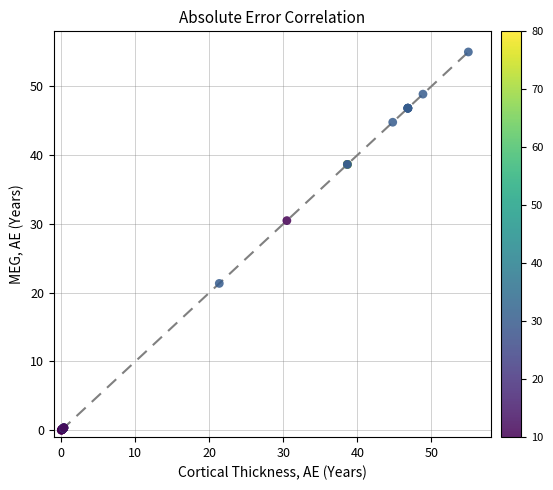

What Y value in the scatter plot is closest to 27?

30.5